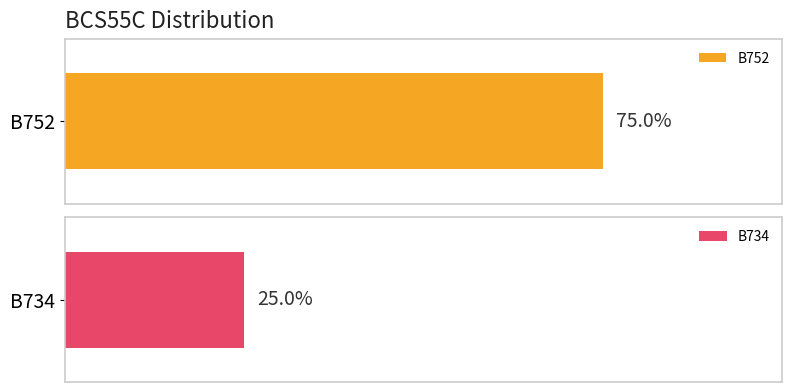

At which category does the chart reach its minimum across all series?

B734